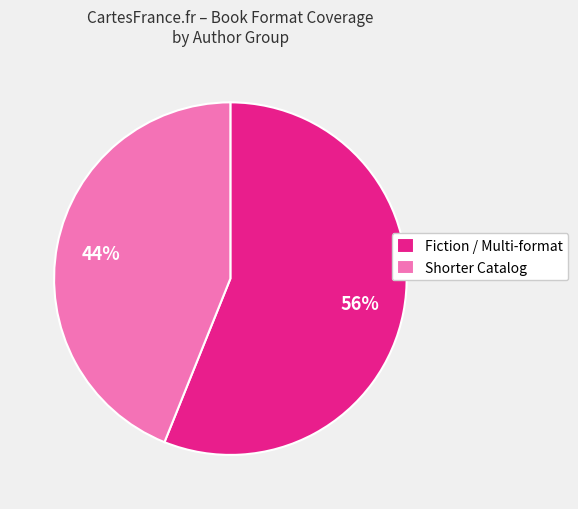

Between Fiction / Multi-format and Shorter Catalog, which is larger?

Fiction / Multi-format